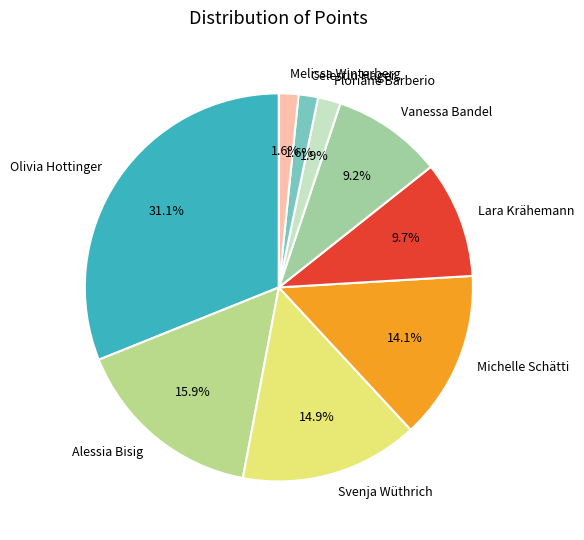

To the nearest percent, what percentage of the pie is Svenja Wüthrich?

15%